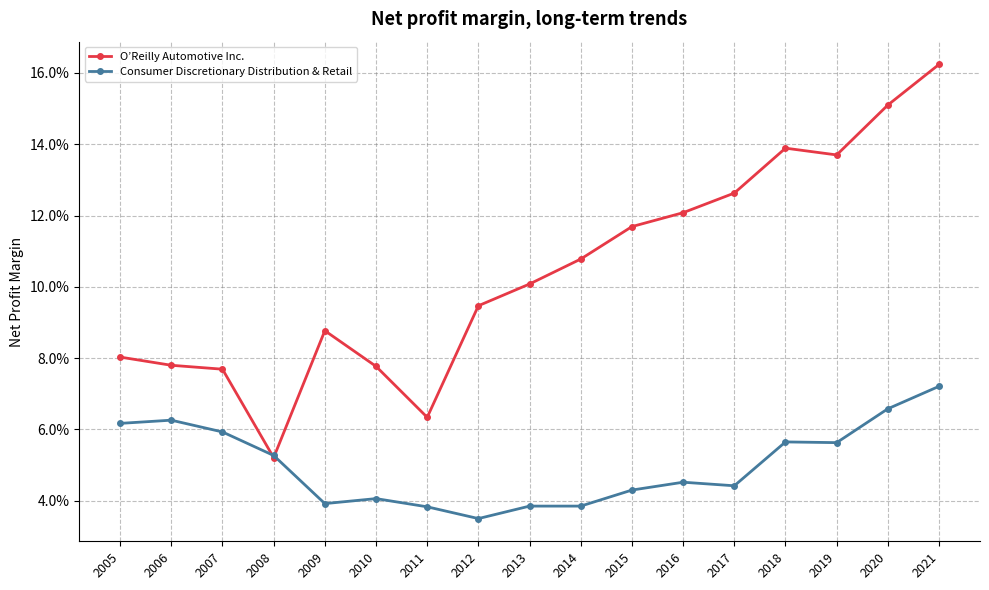

Does the chart have visible grid lines?

Yes